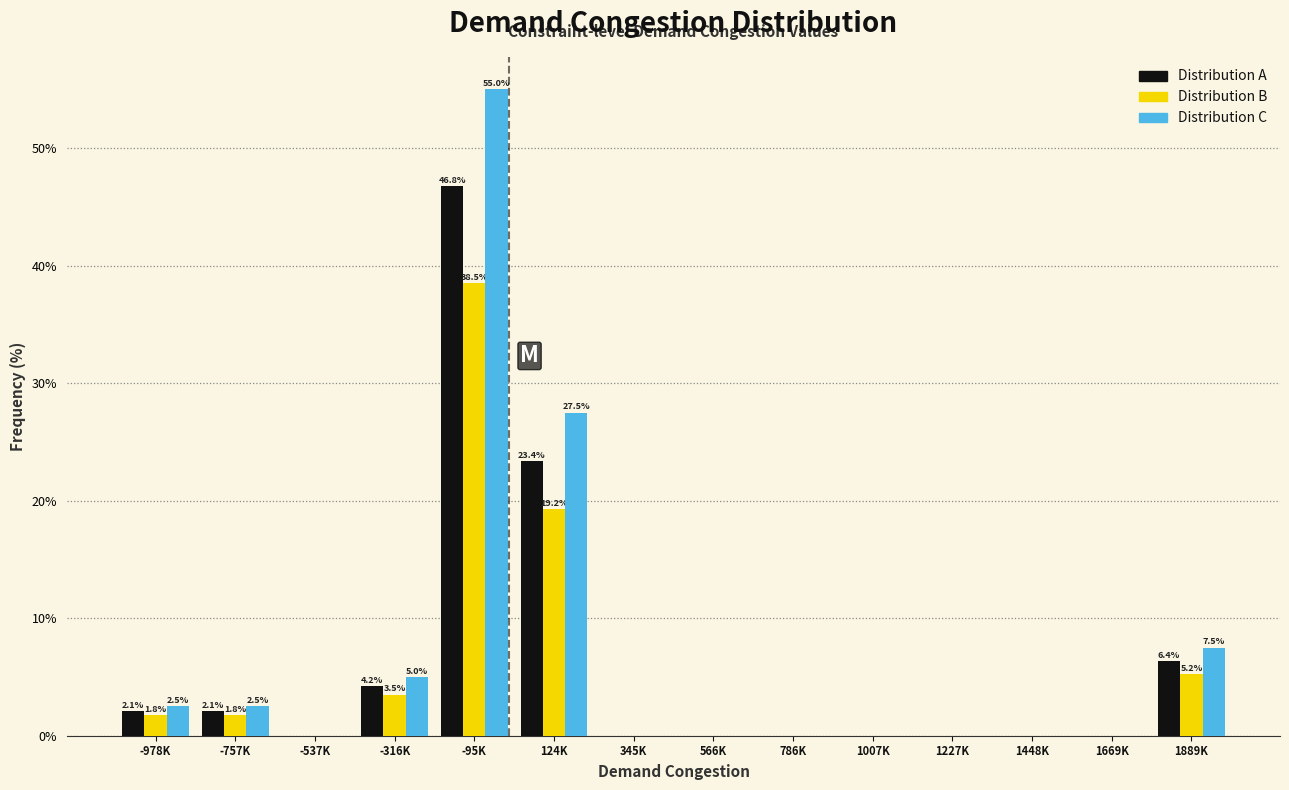

What is the greatest value displayed?

55.0